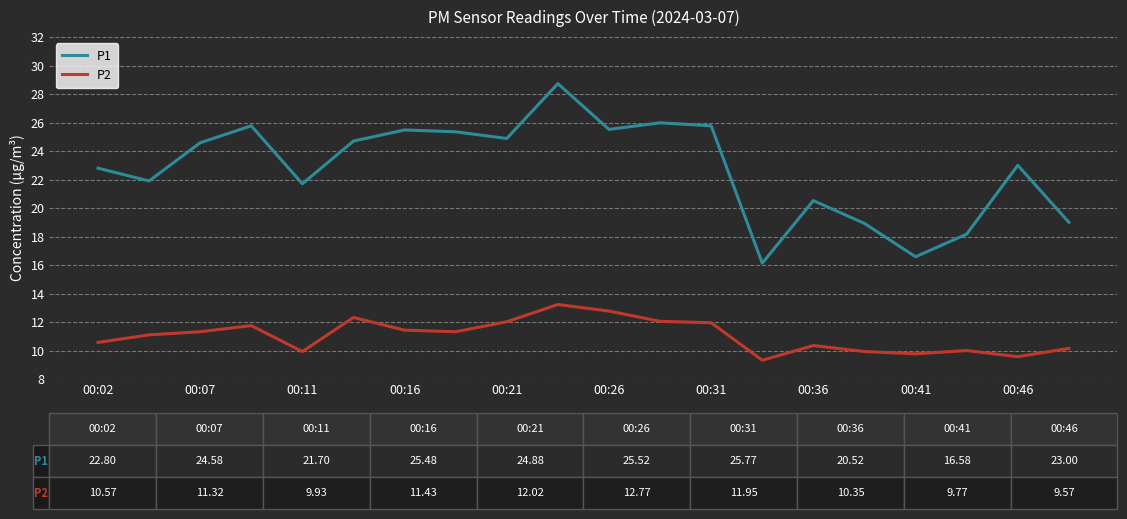

Which series has the largest total across all categories?

P1